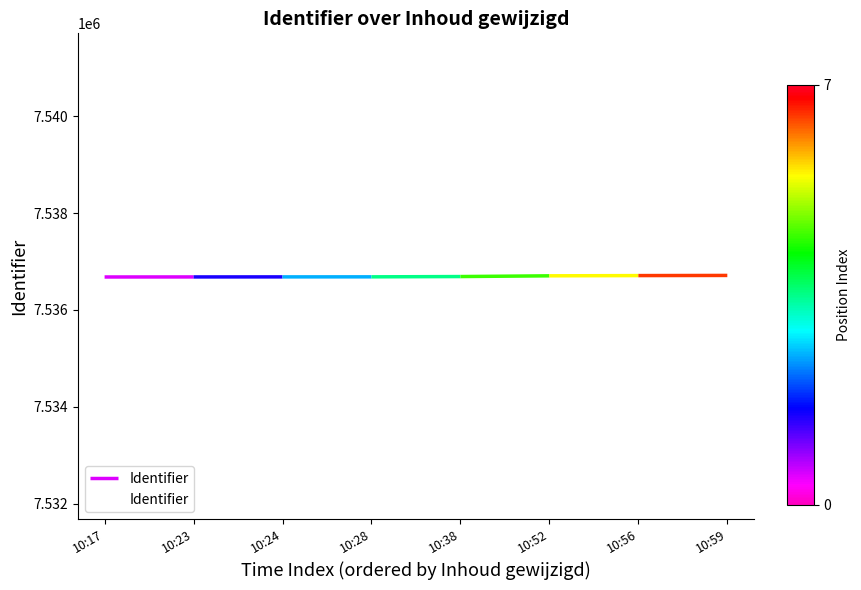

The chart shows a value of 12869923 at 10:23. True or false?

False